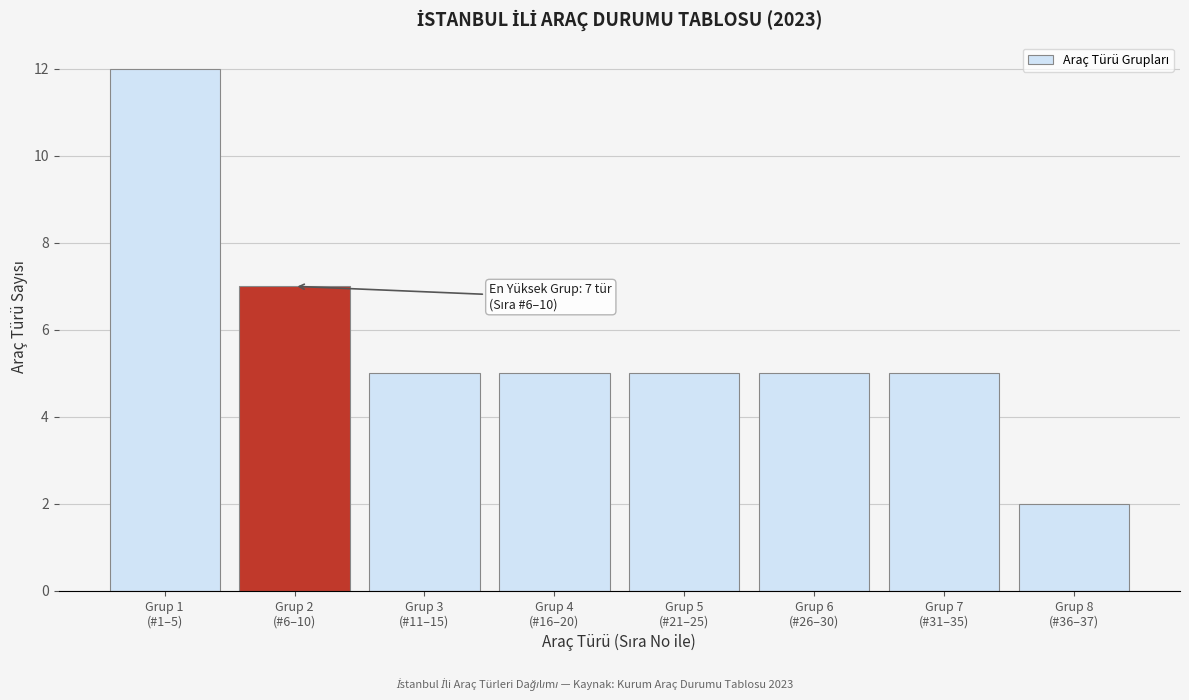

Reading left to right, transcribe all the data shown in this chart.

12	7	5	5	5	5	5	2